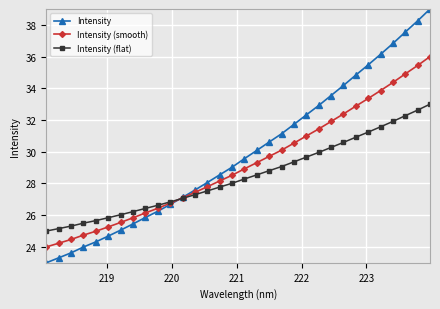

Count the number of categories in the chart.

32